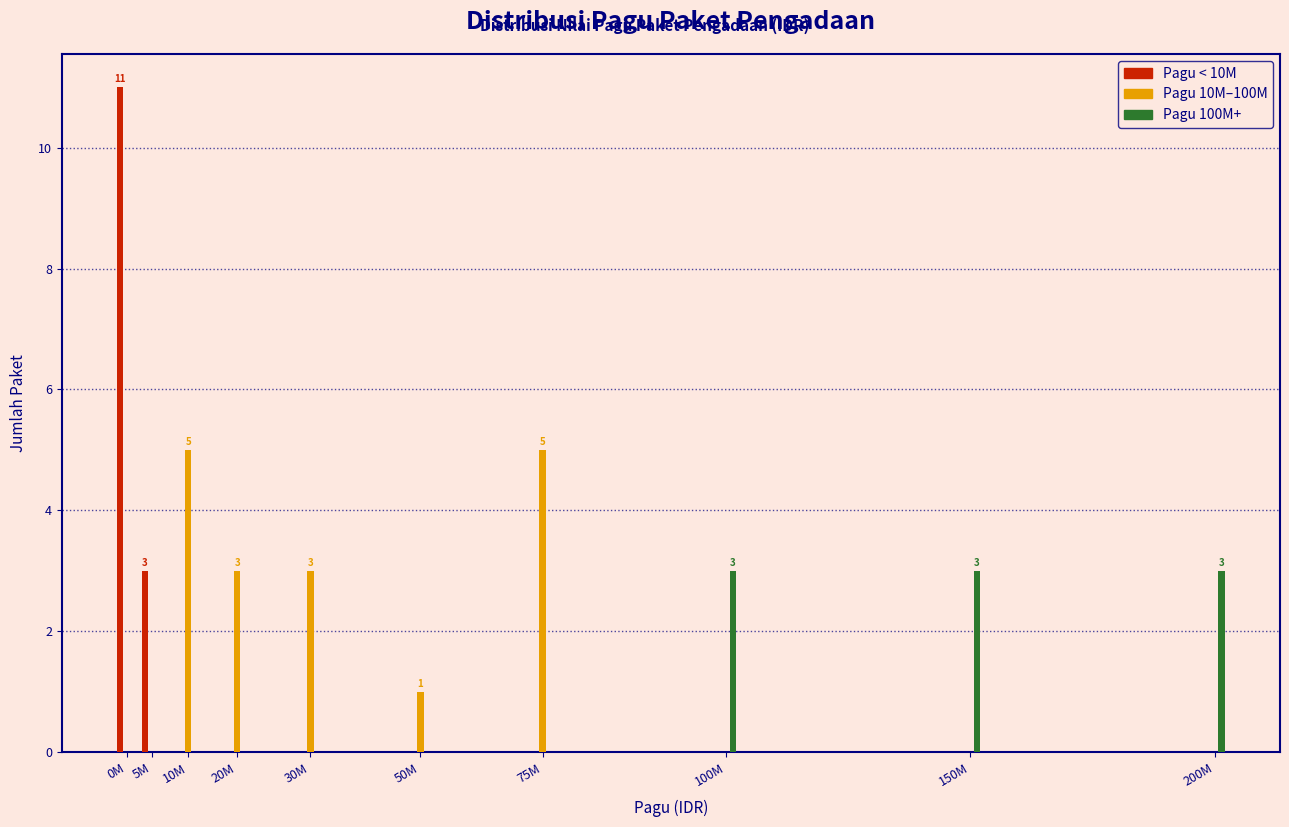

Reading left to right, what are all the values shown in this chart?

Pagu < 10M: 0M=11	5M=3	10M=0	20M=0	30M=0	50M=0	75M=0	100M=0	150M=0	200M=0
Pagu 10M–100M: 0M=0	5M=0	10M=5	20M=3	30M=3	50M=1	75M=5	100M=0	150M=0	200M=0
Pagu 100M+: 0M=0	5M=0	10M=0	20M=0	30M=0	50M=0	75M=0	100M=3	150M=3	200M=3